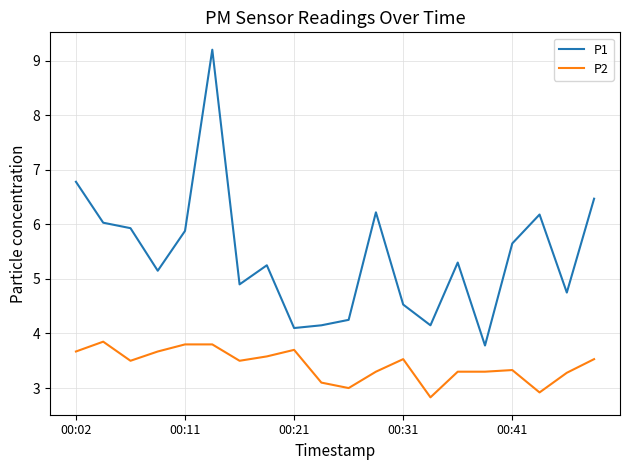

Which series has the widest spread of values?

P1